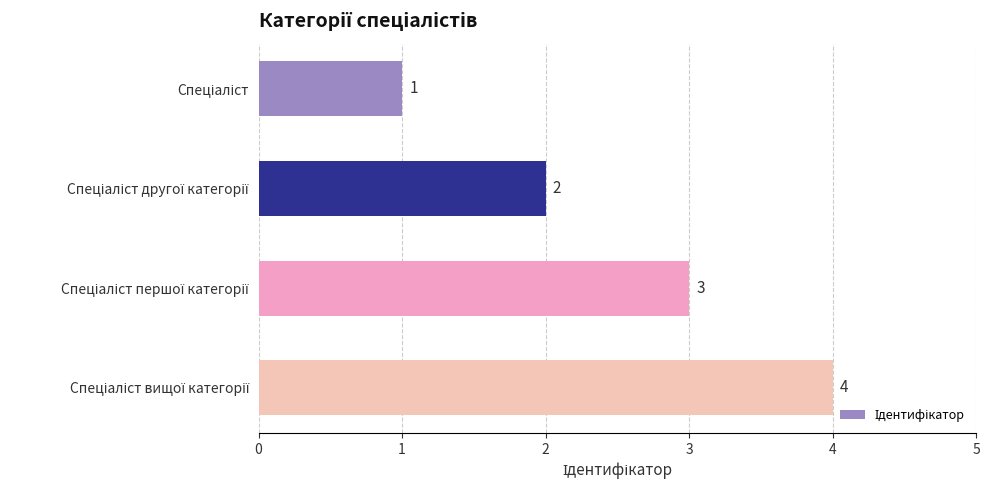

Count the values in the range 2 to 4.

3